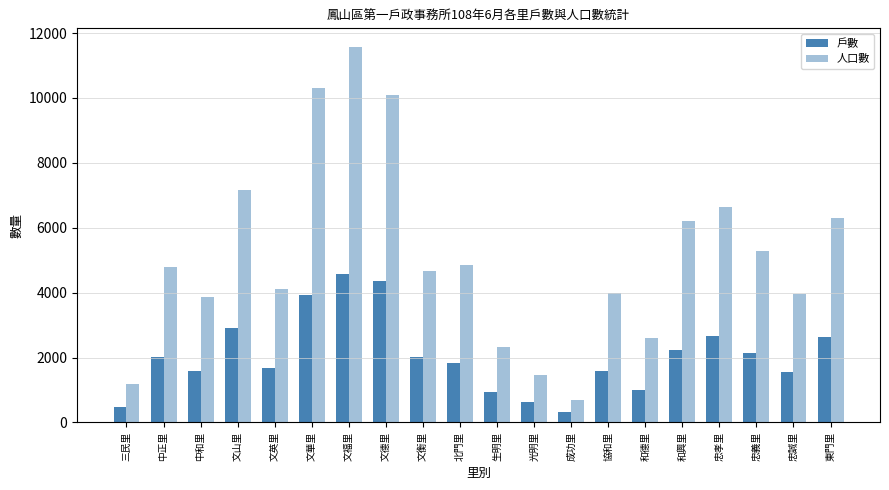

What is the sum of the 戶數 values at 中和里 and 文衡里?

3588